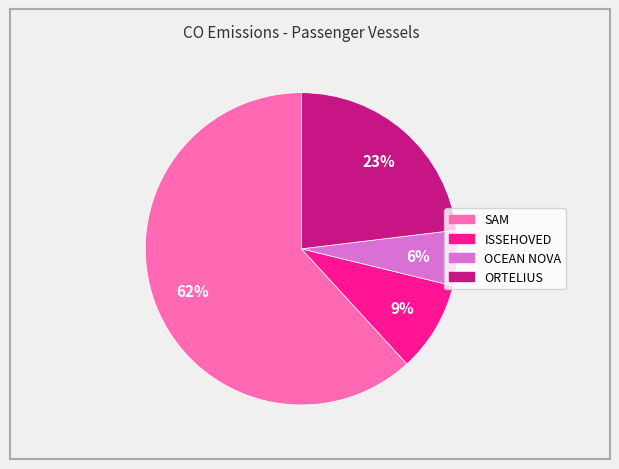

Is there a majority slice in this chart?

Yes